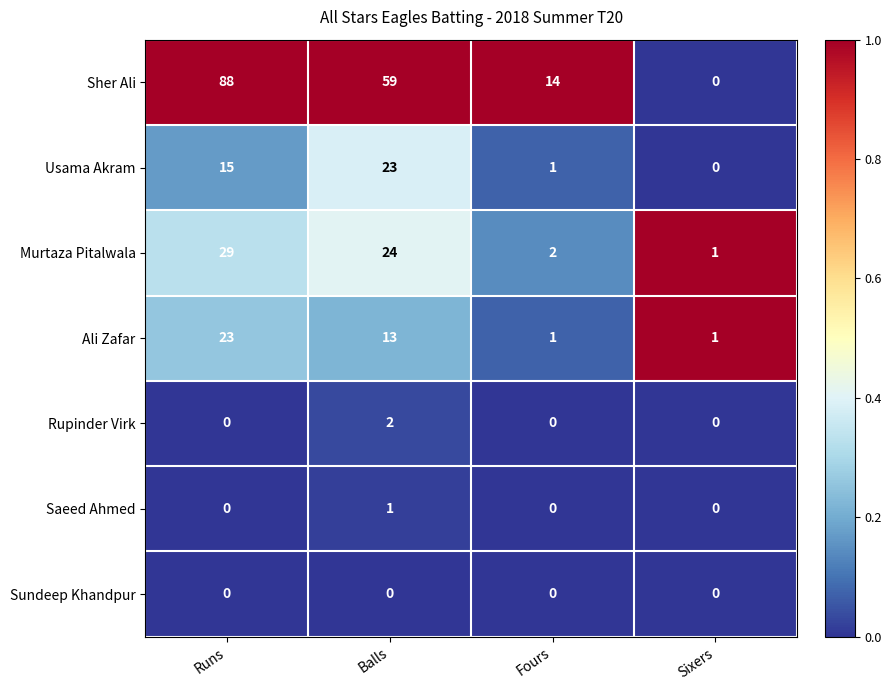

At which category is the sum across all series the highest?

Runs